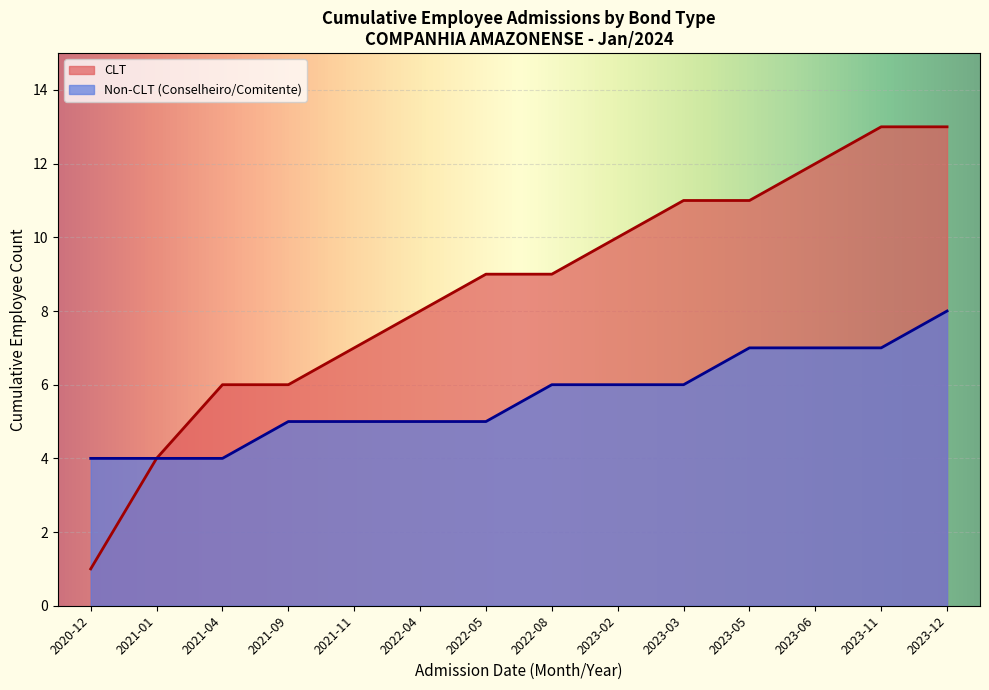

Is it true that Non-CLT equals 4 at 2021-11?

False